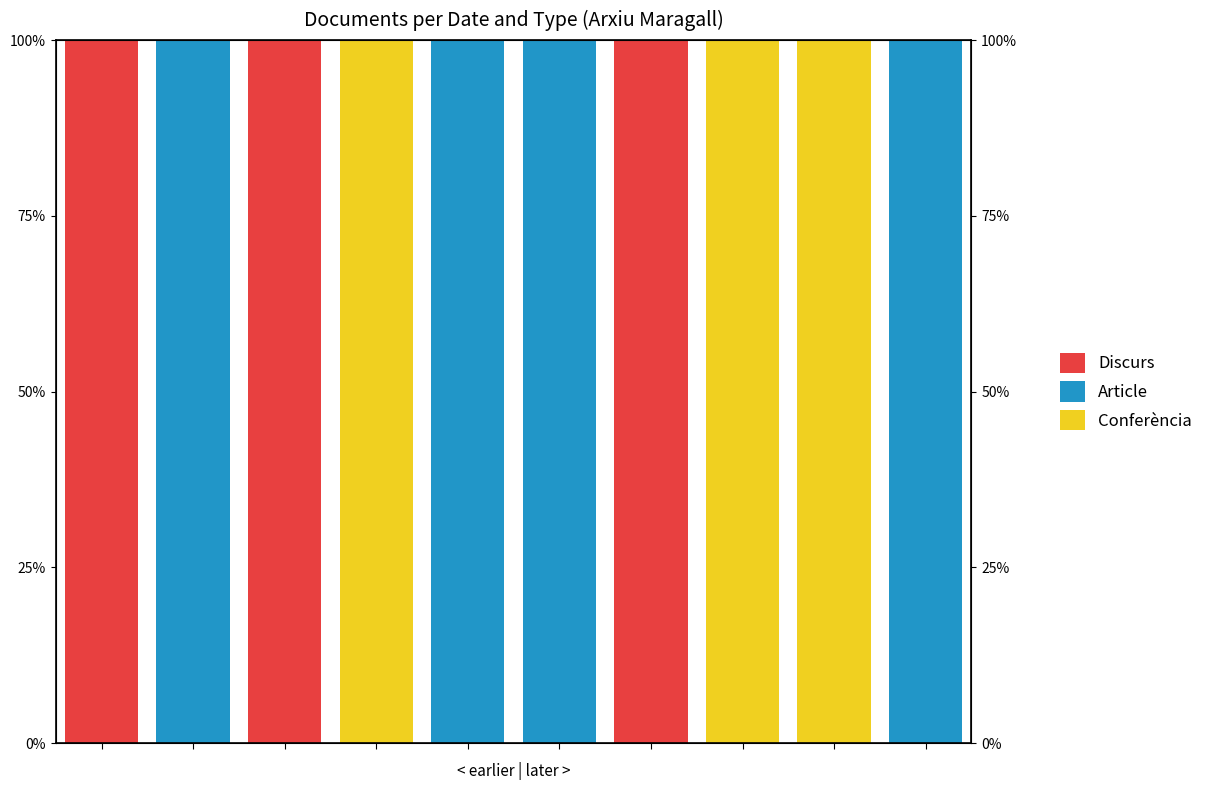

Reading left to right, list all the values displayed in this chart.

Discurs: 1	0	1	0	0	0	1	0	0	0
Article: 0	1	0	0	1	1	0	0	0	1
Conferència: 0	0	0	1	0	0	0	1	1	0